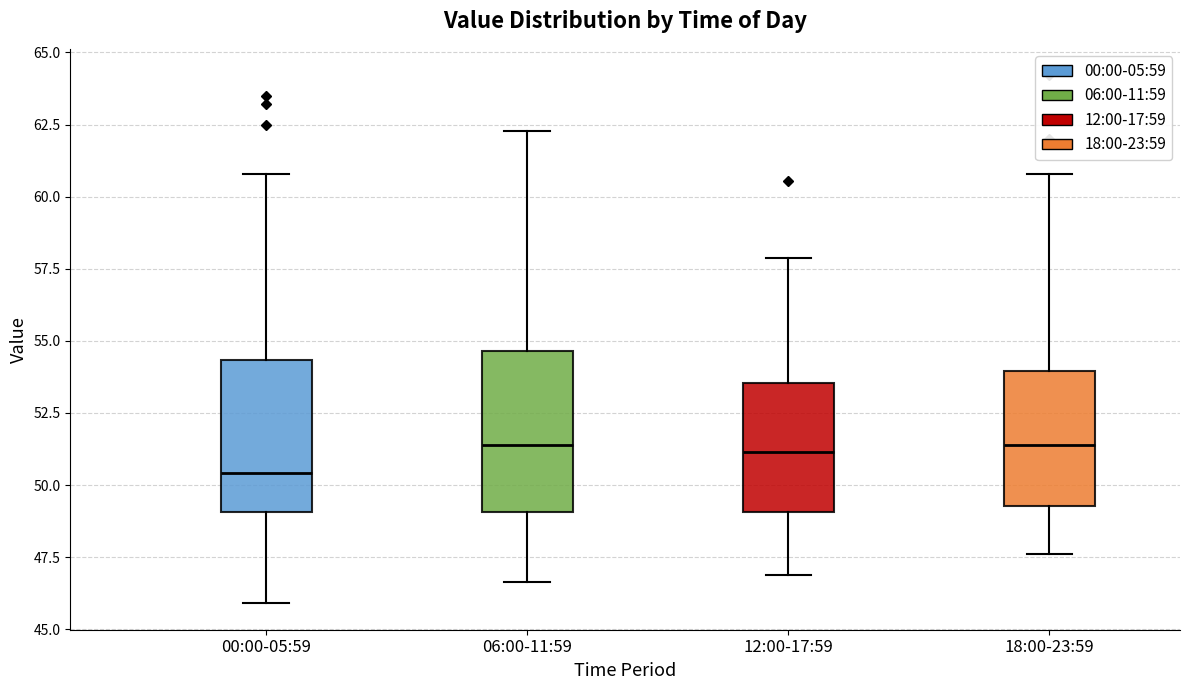

Which box's median line is the lowest?

00:00-05:59